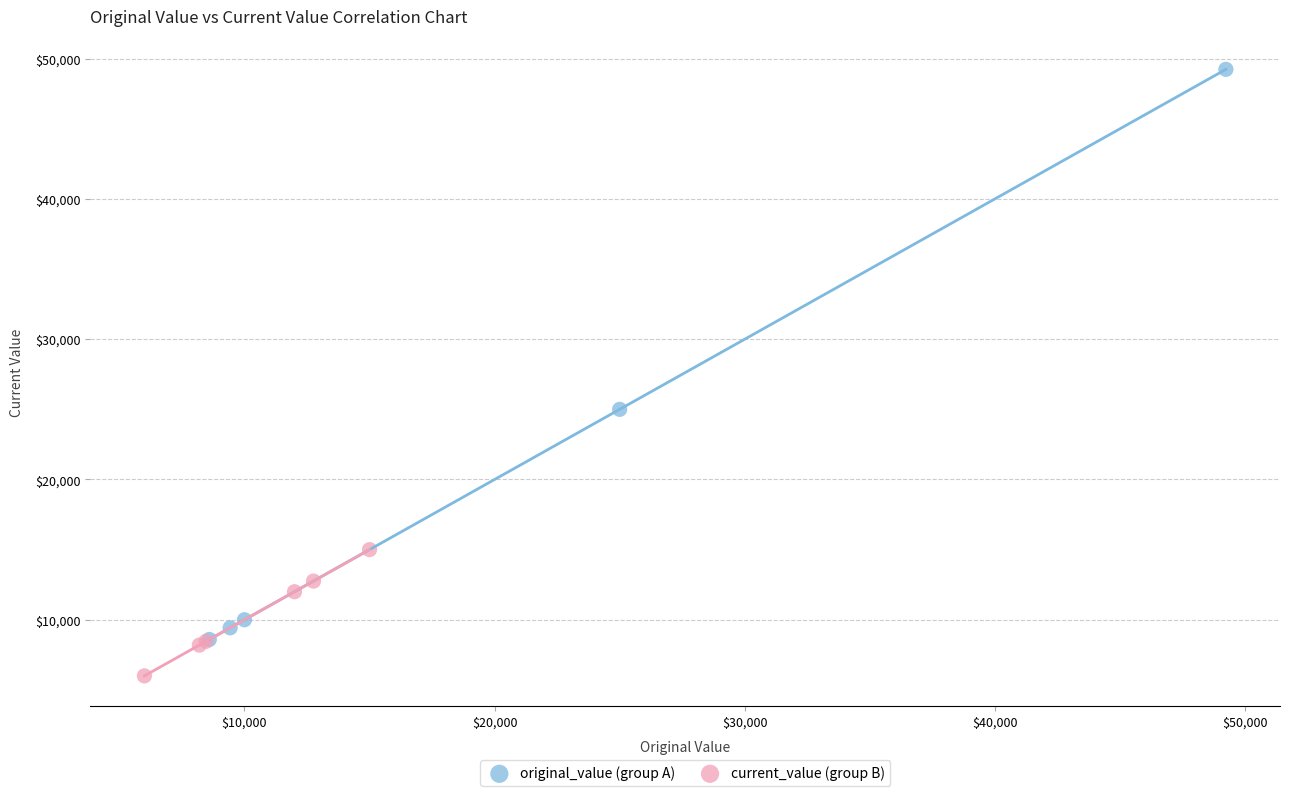

Which series contains the lowest Y value?

current_value (group B)